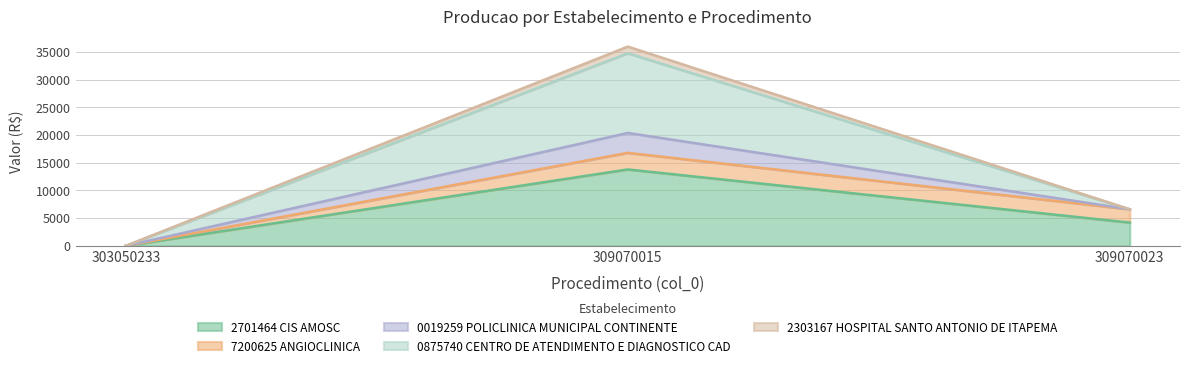

The value of 0875740 CENTRO DE ATENDIMENTO E DIAGNOSTICO CAD at 309070015 is 12182. True or false?

False